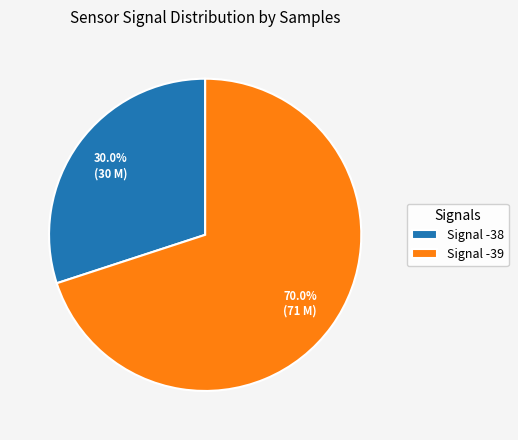

What is the smallest slice in the pie chart?

Signal -38